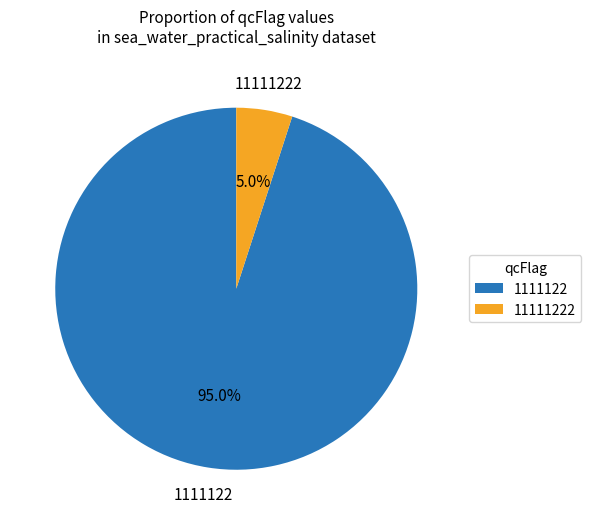

What is the smallest slice in the pie chart?

11111222